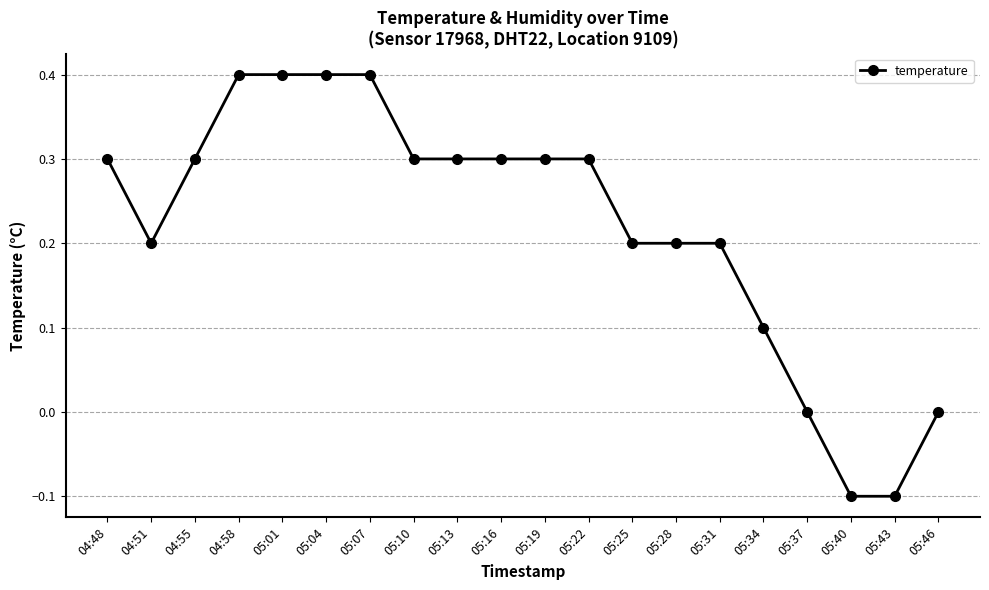

Does the chart have visible grid lines?

Yes